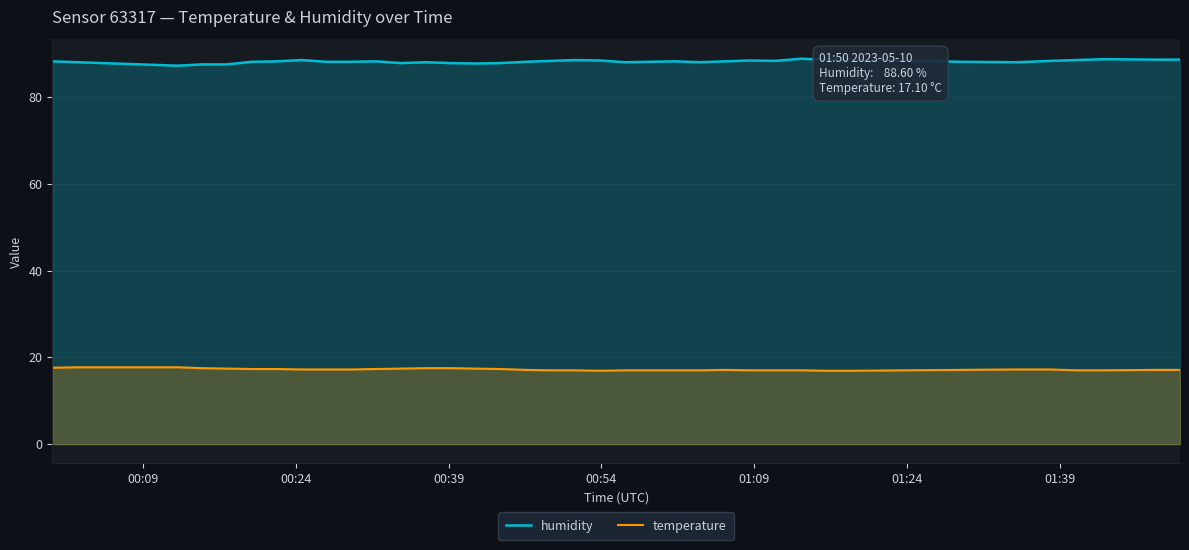

What is the value of the temperature point at the 13th from the left?

17.2